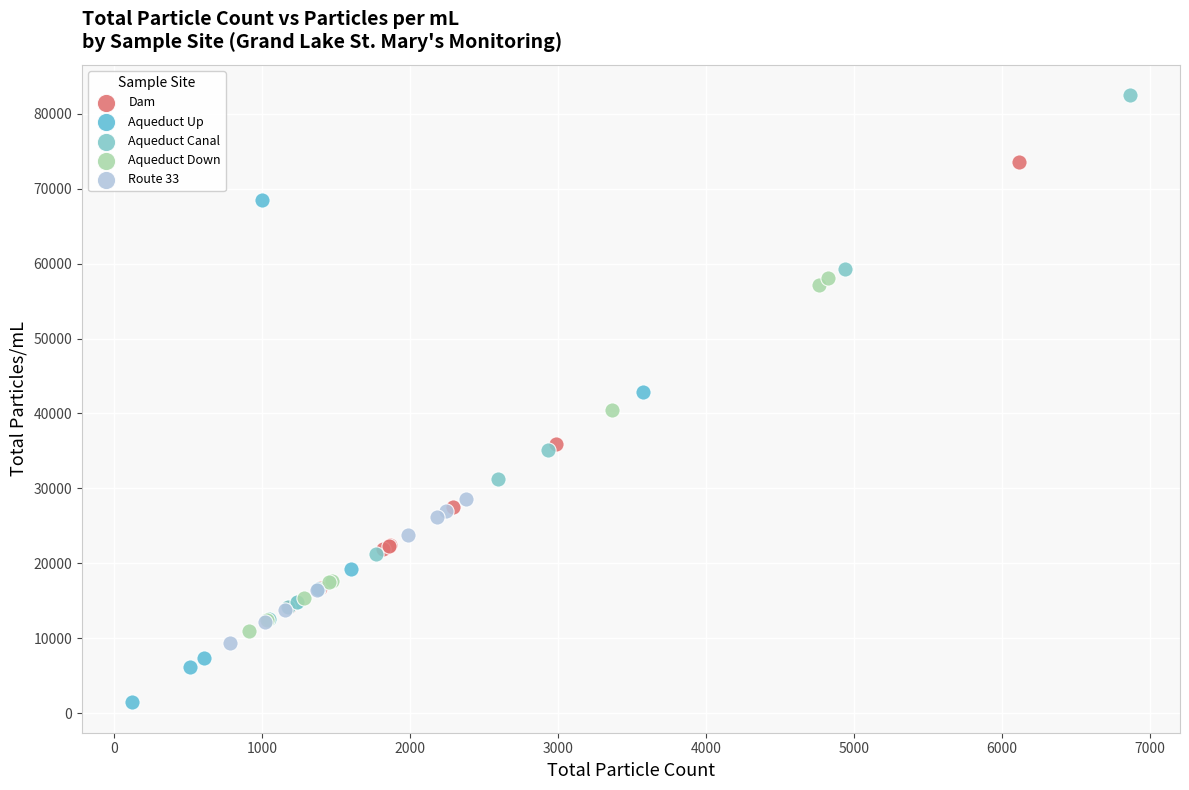

Which series reaches the maximum Y coordinate?

Aqueduct Canal